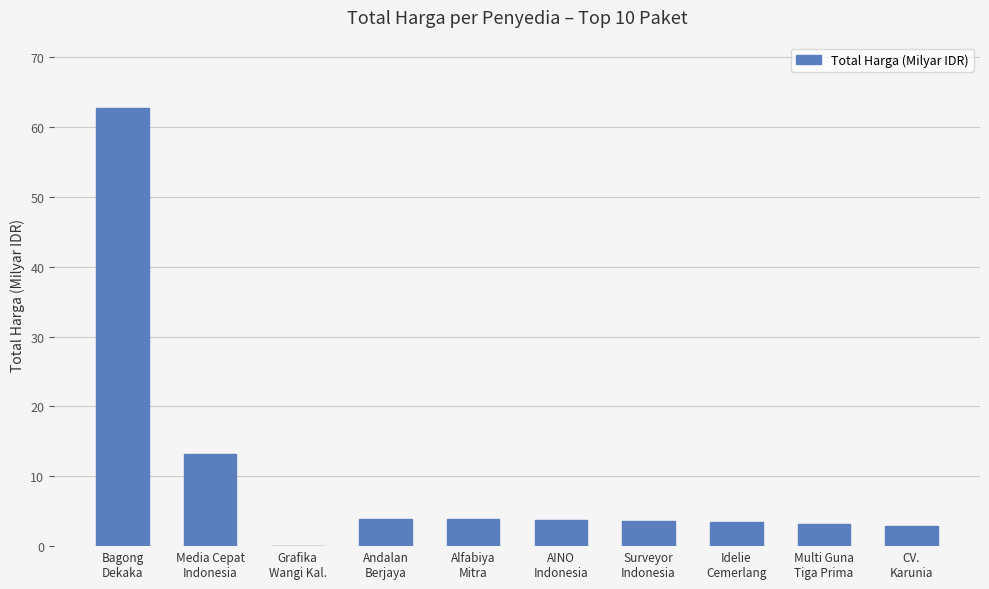

What is the sum of all values?

100.4